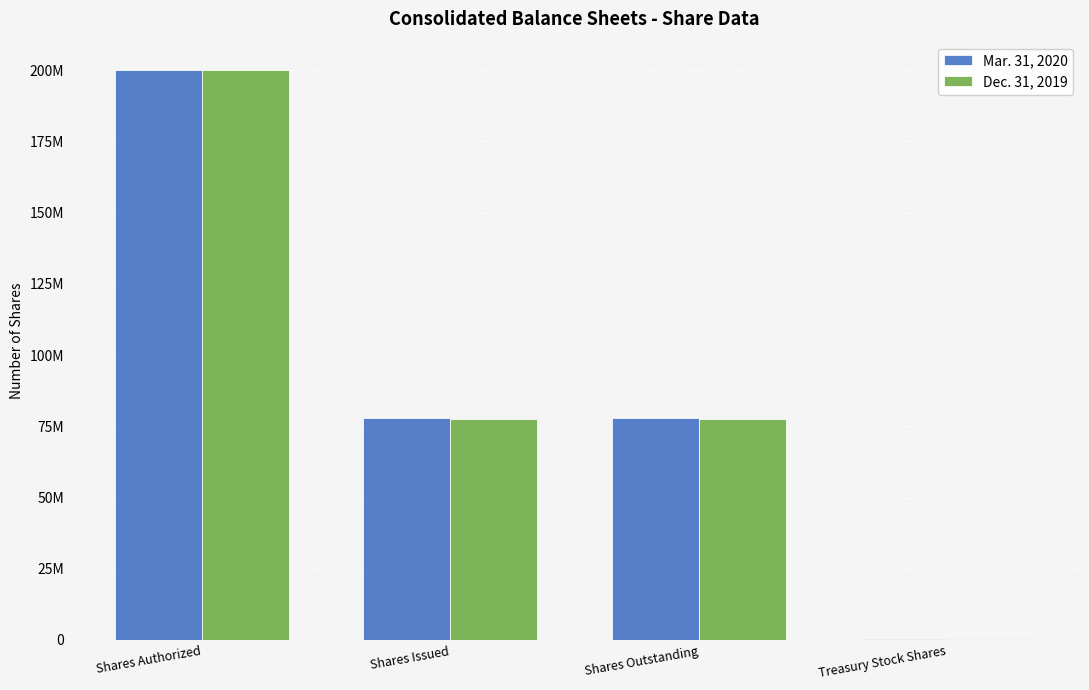

The value of Mar. 31, 2020 at Shares Authorized is 200000000. True or false?

True